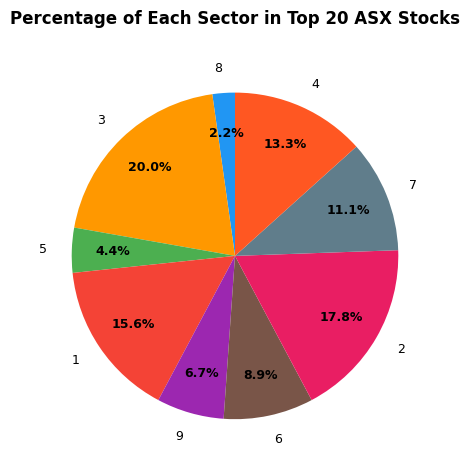

Does any single category account for the majority?

No